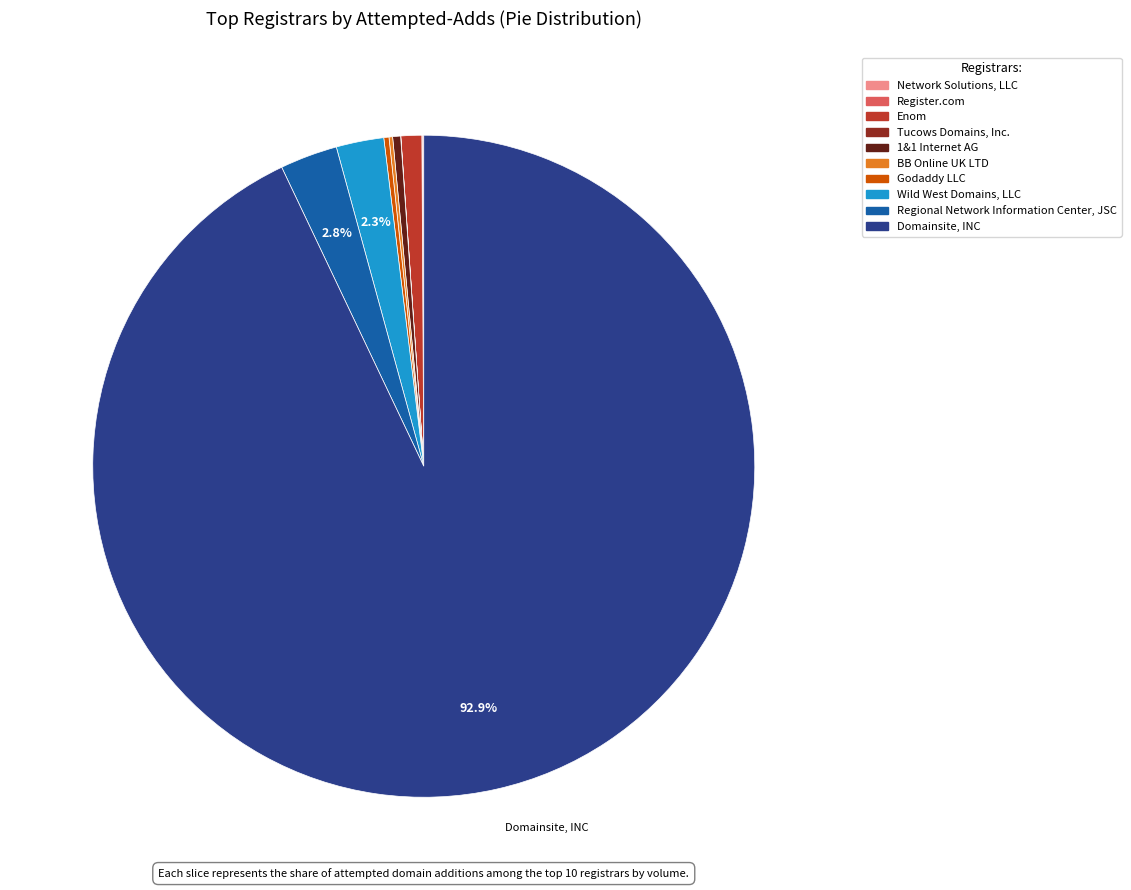

Which slice is the largest?

Domainsite, INC